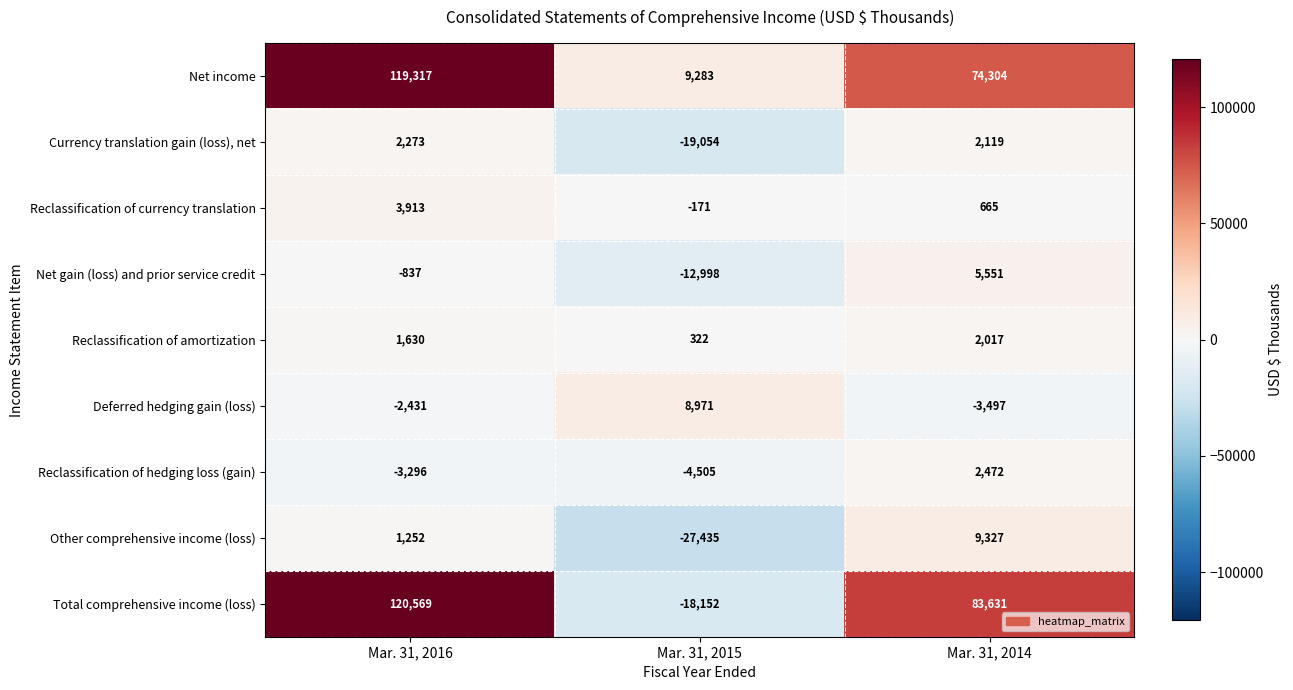

At Mar. 31, 2014, list the series in order from smallest to largest.

Deferred hedging gain (loss), Reclassification of currency translation, Reclassification of amortization, Currency translation gain (loss), net, Reclassification of hedging loss (gain), Net gain (loss) and prior service credit, Other comprehensive income (loss), Net income, Total comprehensive income (loss)